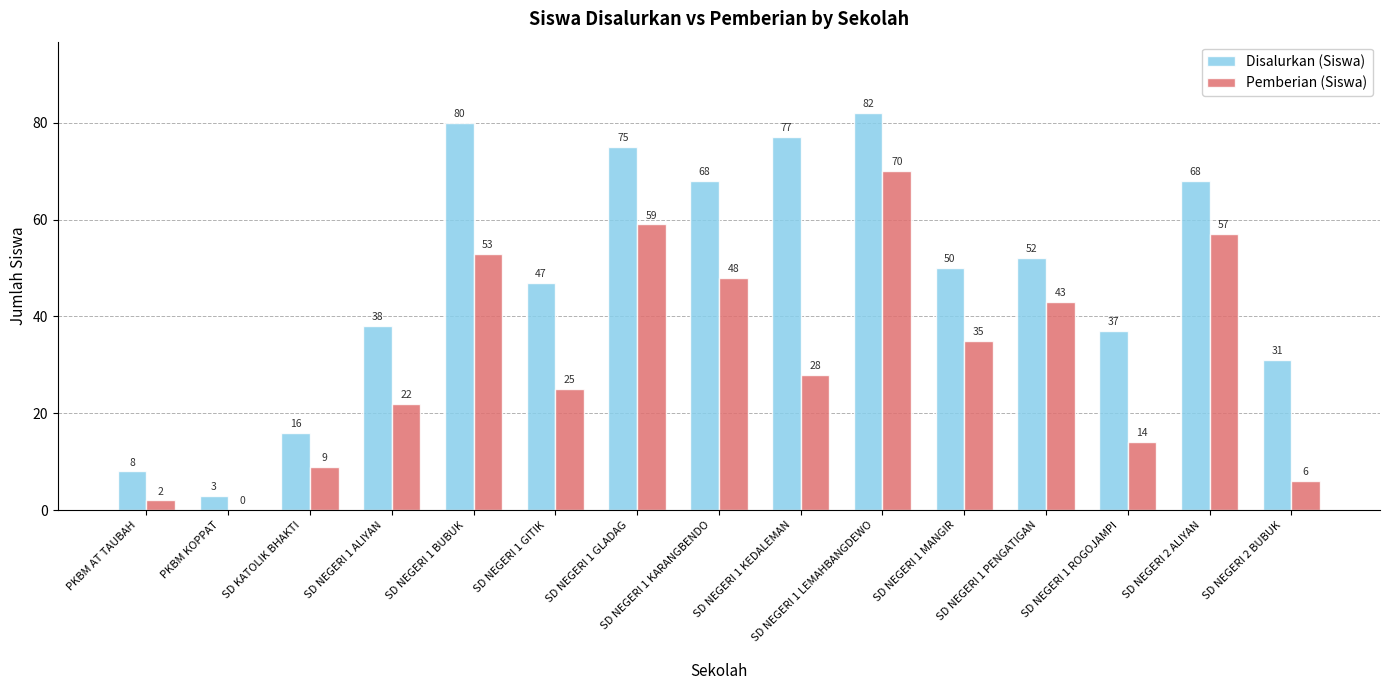

How many distinct data groups are displayed?

2